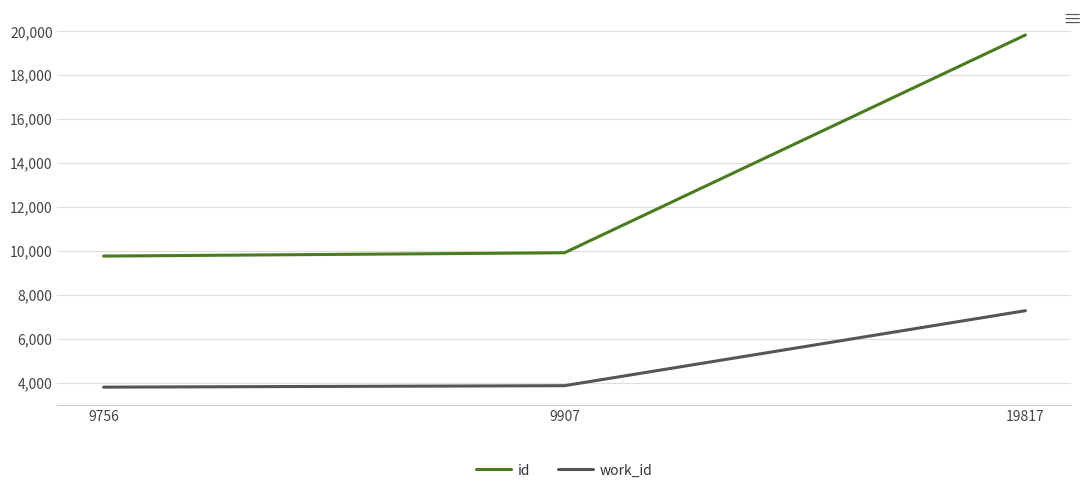

At 9756, list the series in order from largest to smallest.

id, work_id